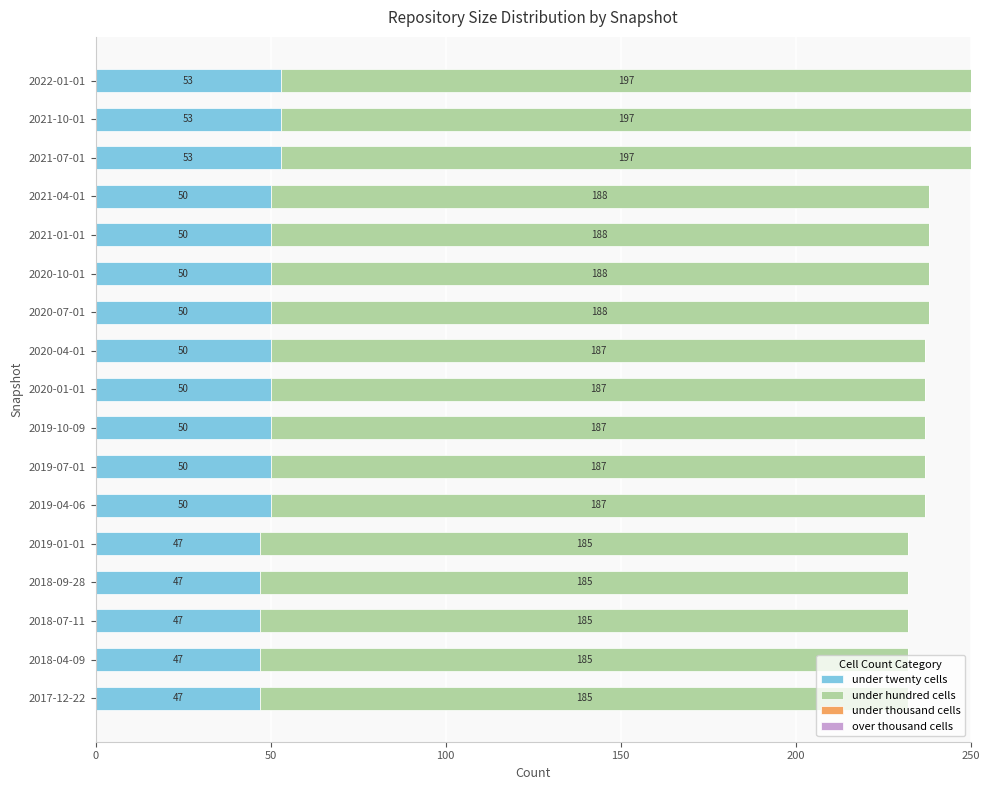

What is the minimum value for under twenty cells?

47